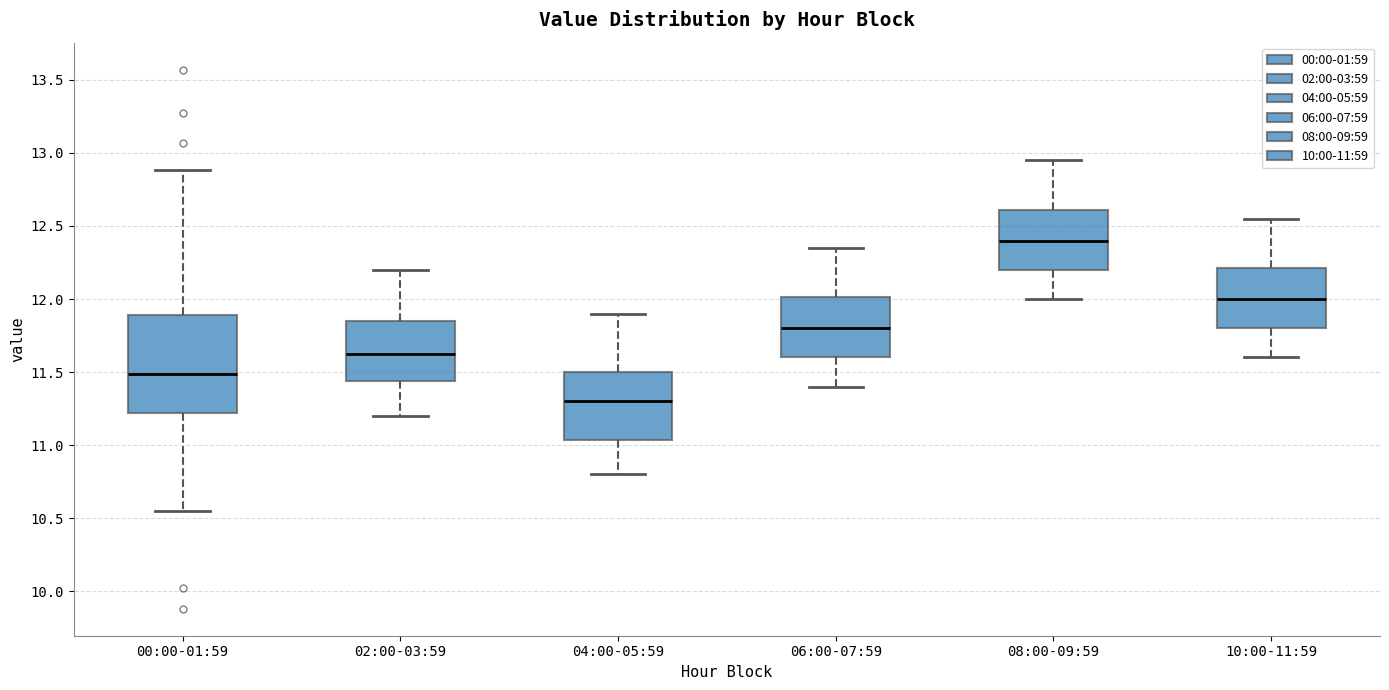

Reading left to right, read every box against the y-axis: the position of its median line, the range the box covers, and the ends of its whiskers. The values are not printed on the chart, so give them approximately, as read against the axis.

00:00-01:59: median 11.50, box 11.20 to 11.90, whiskers 10.55 to 12.90
02:00-03:59: median 11.65, box 11.45 to 11.85, whiskers 11.20 to 12.20
04:00-05:59: median 11.30, box 11.05 to 11.50, whiskers 10.80 to 11.90
06:00-07:59: median 11.80, box 11.60 to 12.00, whiskers 11.40 to 12.35
08:00-09:59: median 12.40, box 12.20 to 12.60, whiskers 12.00 to 12.95
10:00-11:59: median 12.00, box 11.80 to 12.20, whiskers 11.60 to 12.55